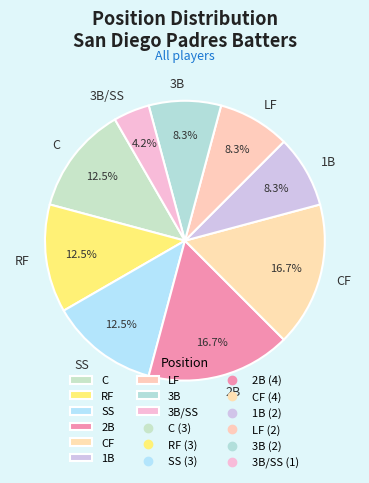

Which has a higher value, 1B or 2B?

2B